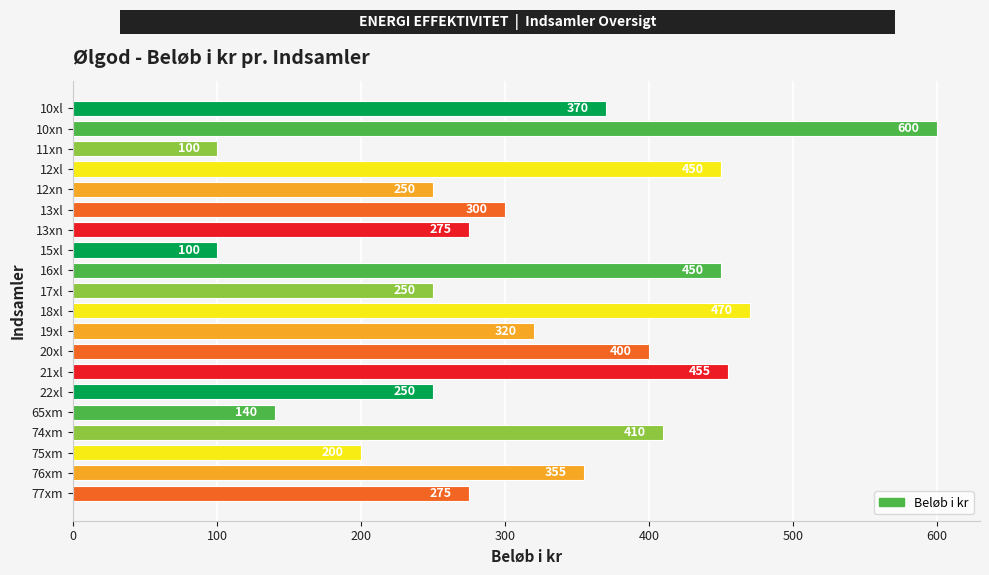

What is the sum of all values?

6420